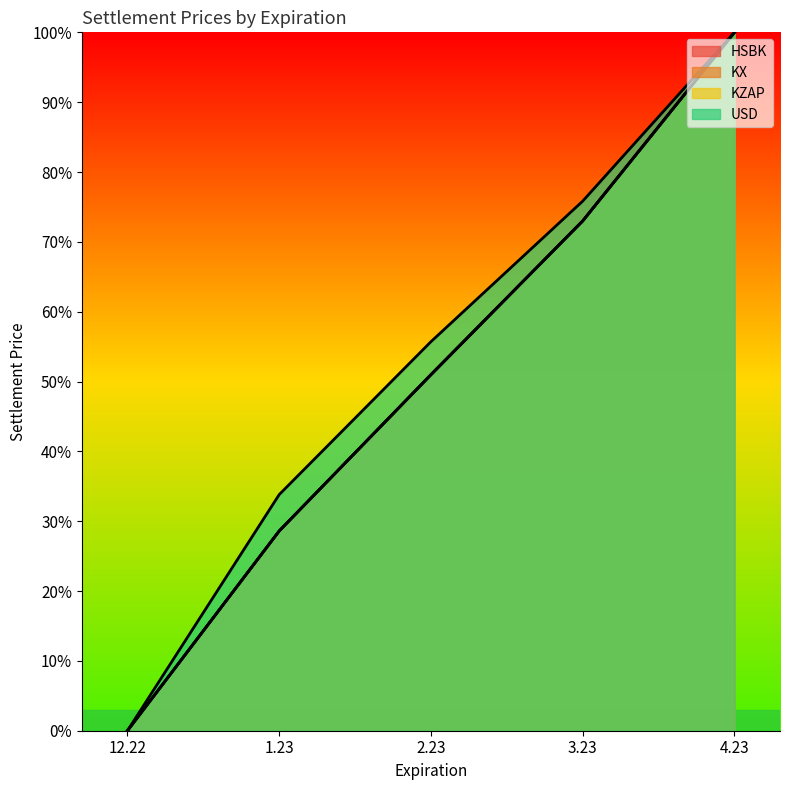

Is the value of KZAP at 1.23 greater than the value of KX at 3.23?

No